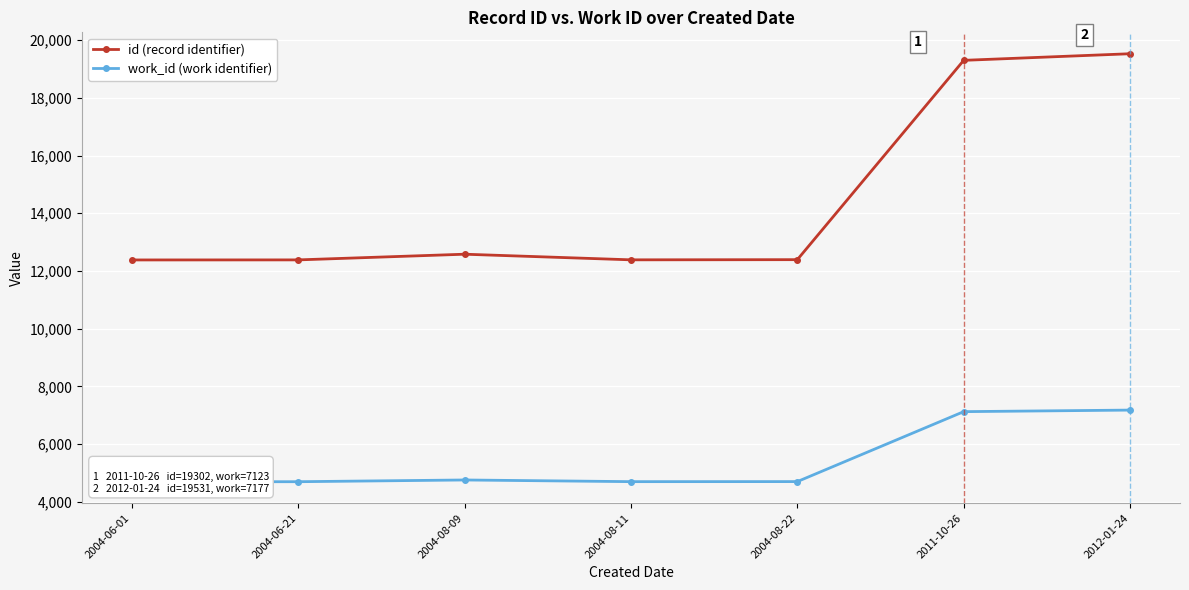

Which series has the largest total across all categories?

id (record identifier)